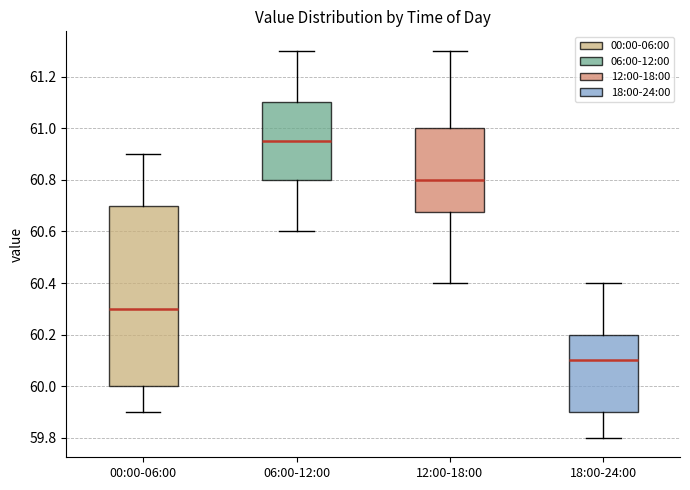

Where does the median line of the box for 06:00-12:00 sit on the y-axis? The values are not printed on the chart, so give them approximately, as read against the axis.

60.96